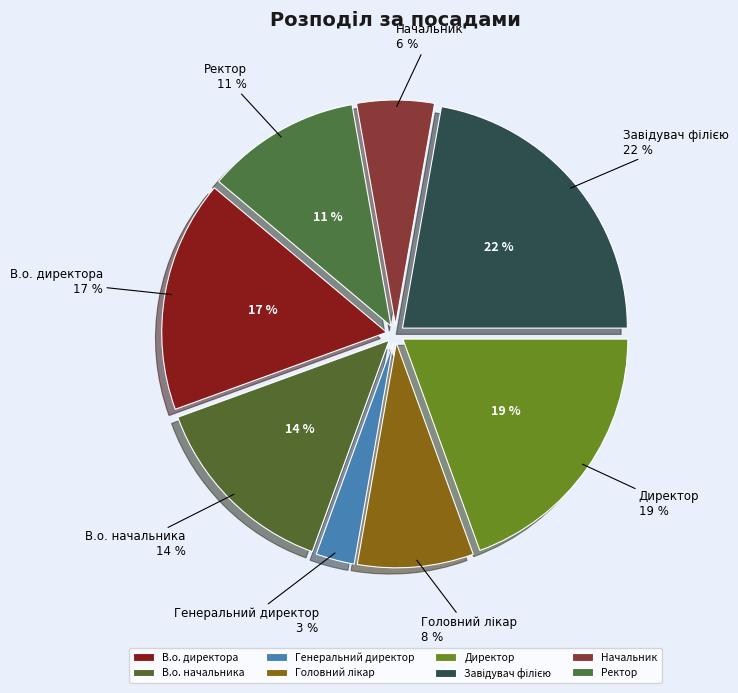

True or false: В.о. директора accounts for 10% of the total.

False